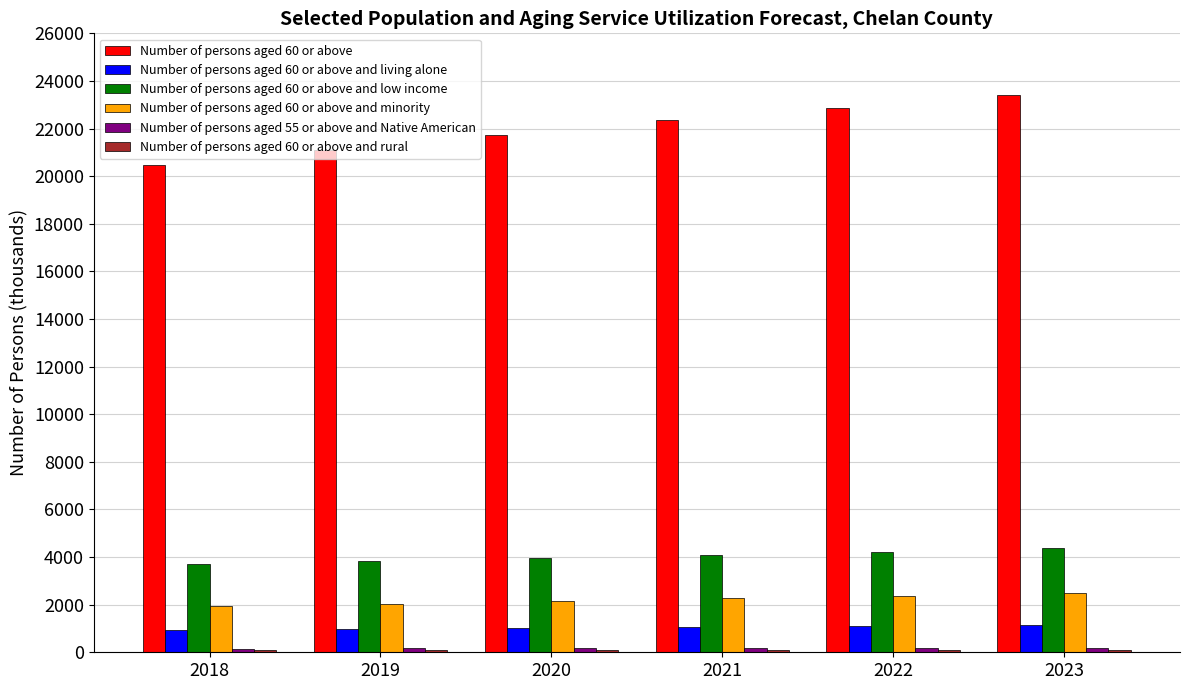

What is the difference between the maximum and minimum values in the Number of persons aged 60 or above and minority series?

570.8